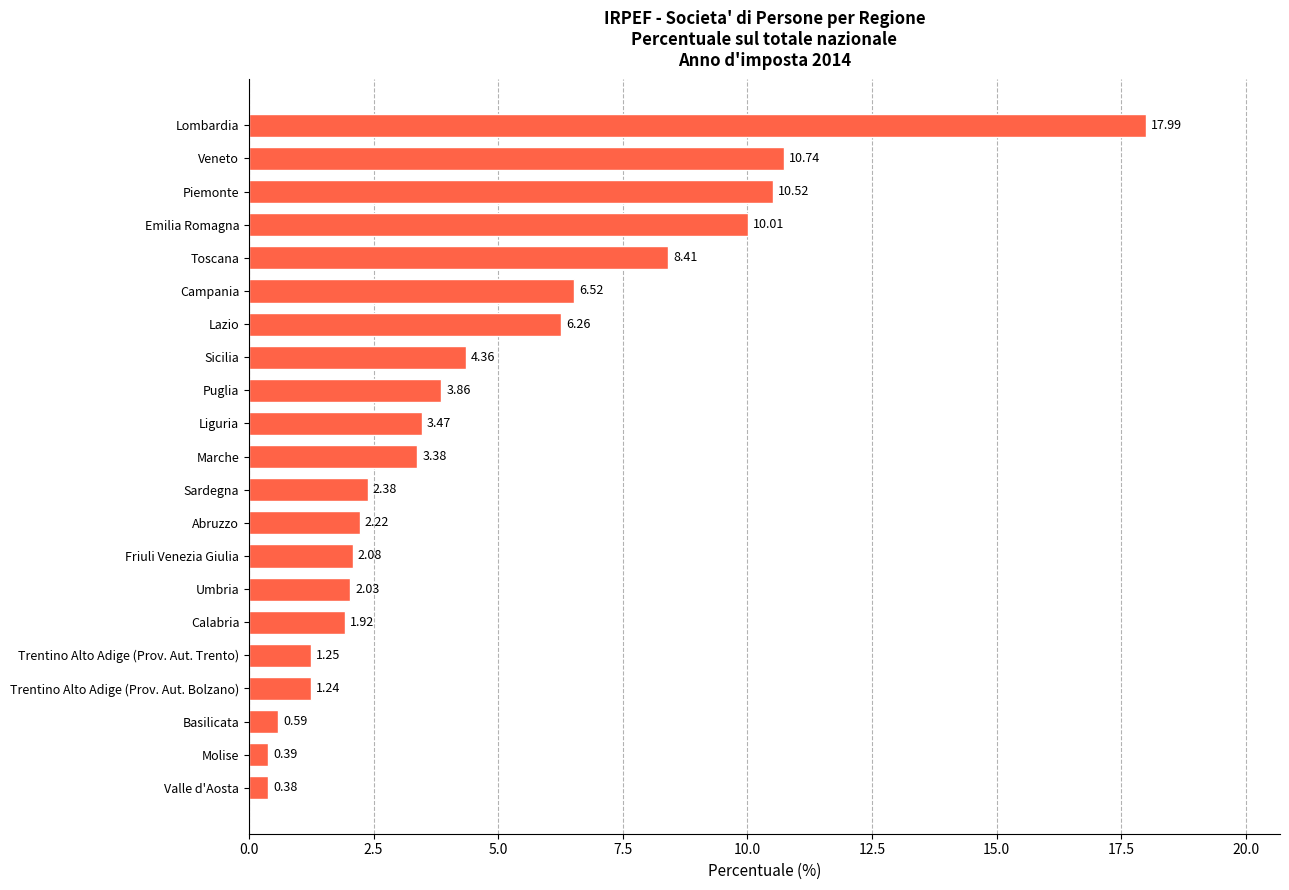

What is the change in value from Puglia to Lazio?

+2.4